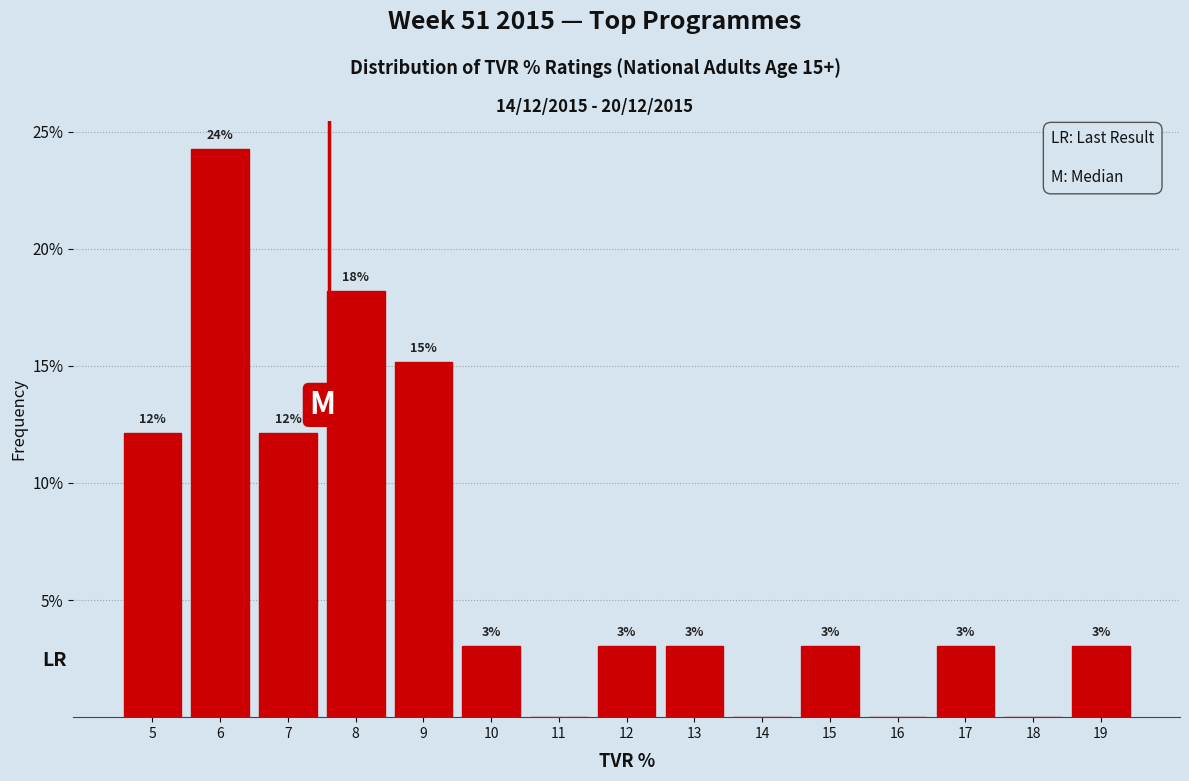

Where does the data first go above 3?

5